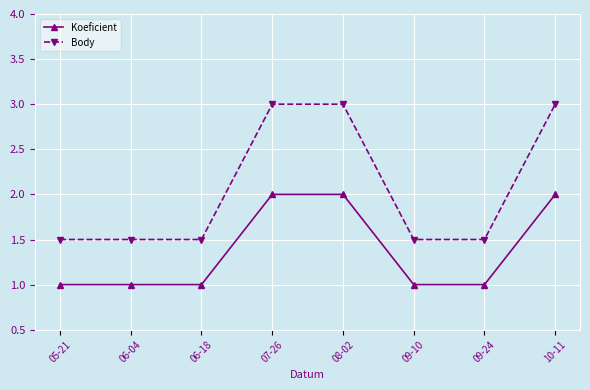

What is the minimum value for Body?

1.5